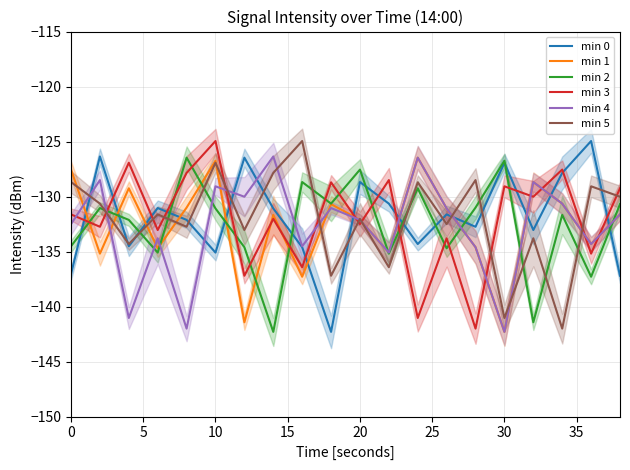

What is the lowest value of the min 0 series?

-142.3